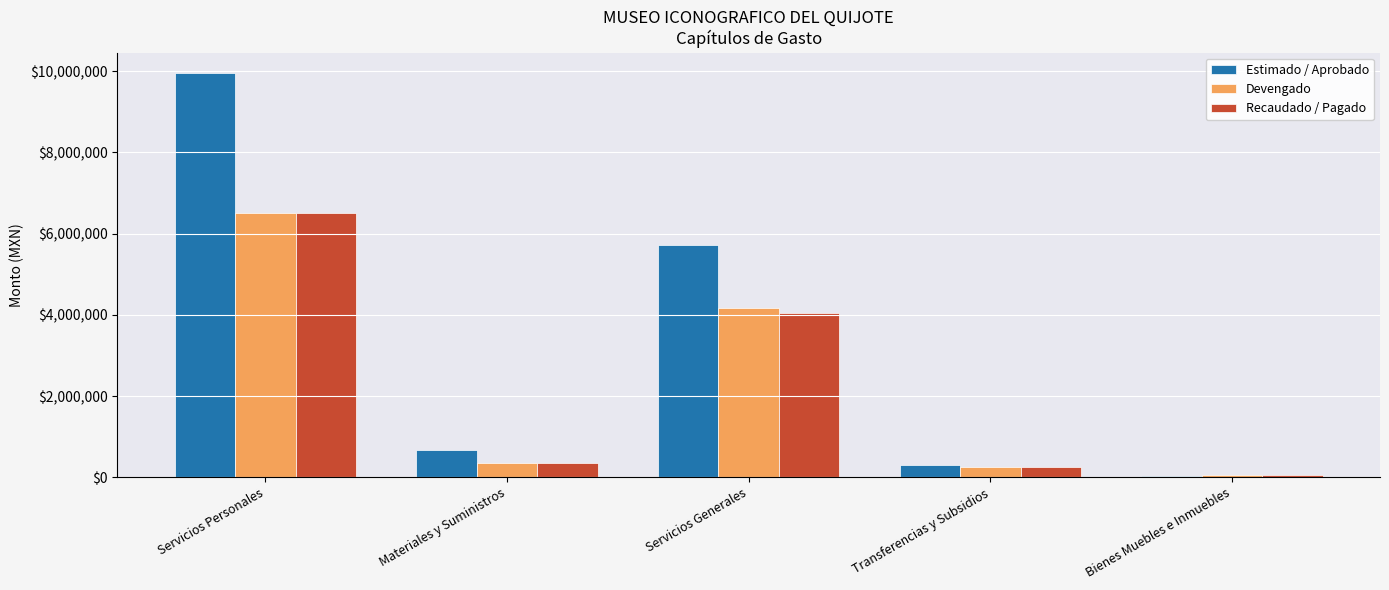

The value of Devengado at Transferencias y Subsidios is 250417.3. True or false?

True